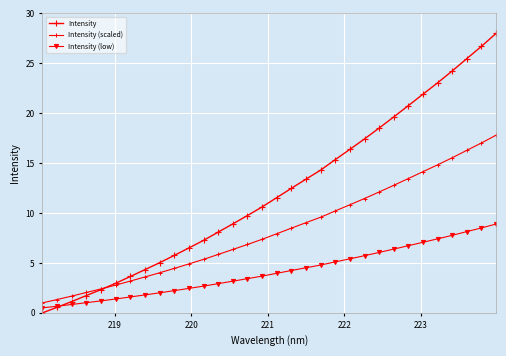

How many data points in Intensity are less than 11?

16